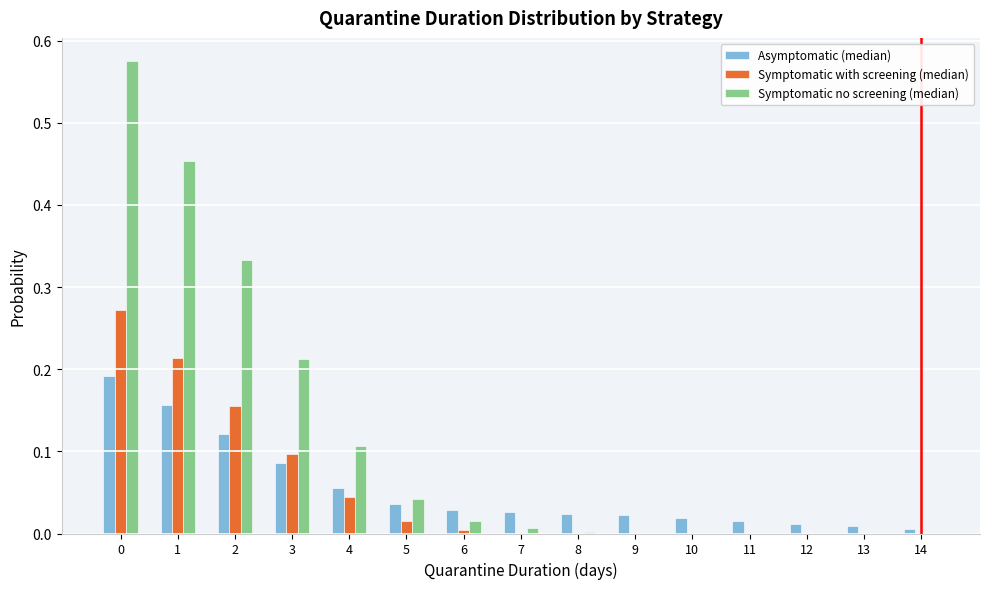

Between 3 and 12, which series saw the biggest shift?

Symptomatic no screening (median)